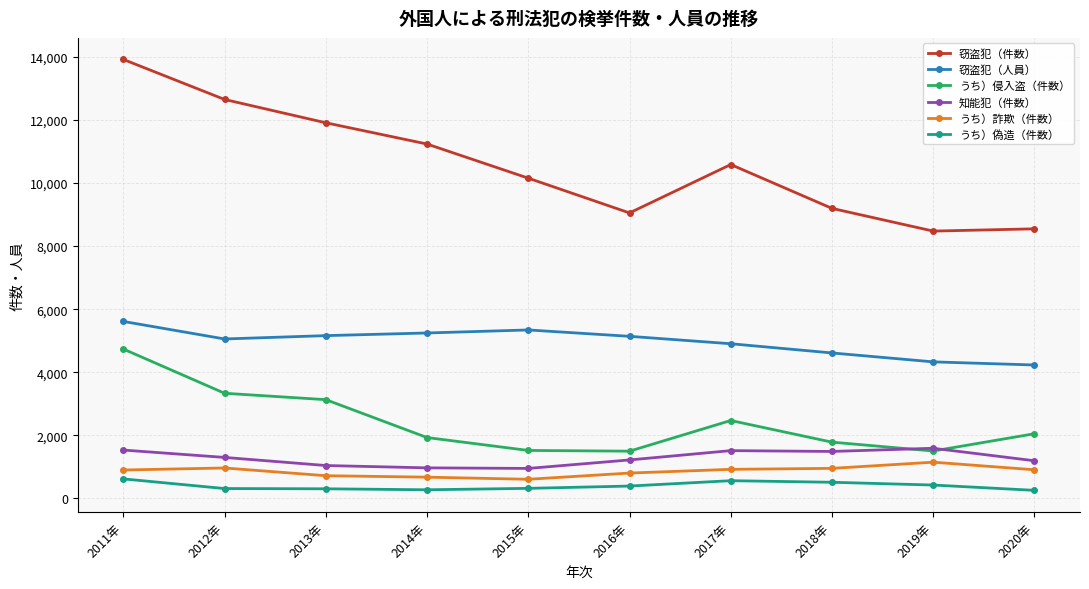

What are all the series names shown in the legend?

窃盗犯（件数）, 窃盗犯（人員）, うち）侵入盗（件数）, 知能犯（件数）, うち）詐欺（件数）, うち）偽造（件数）